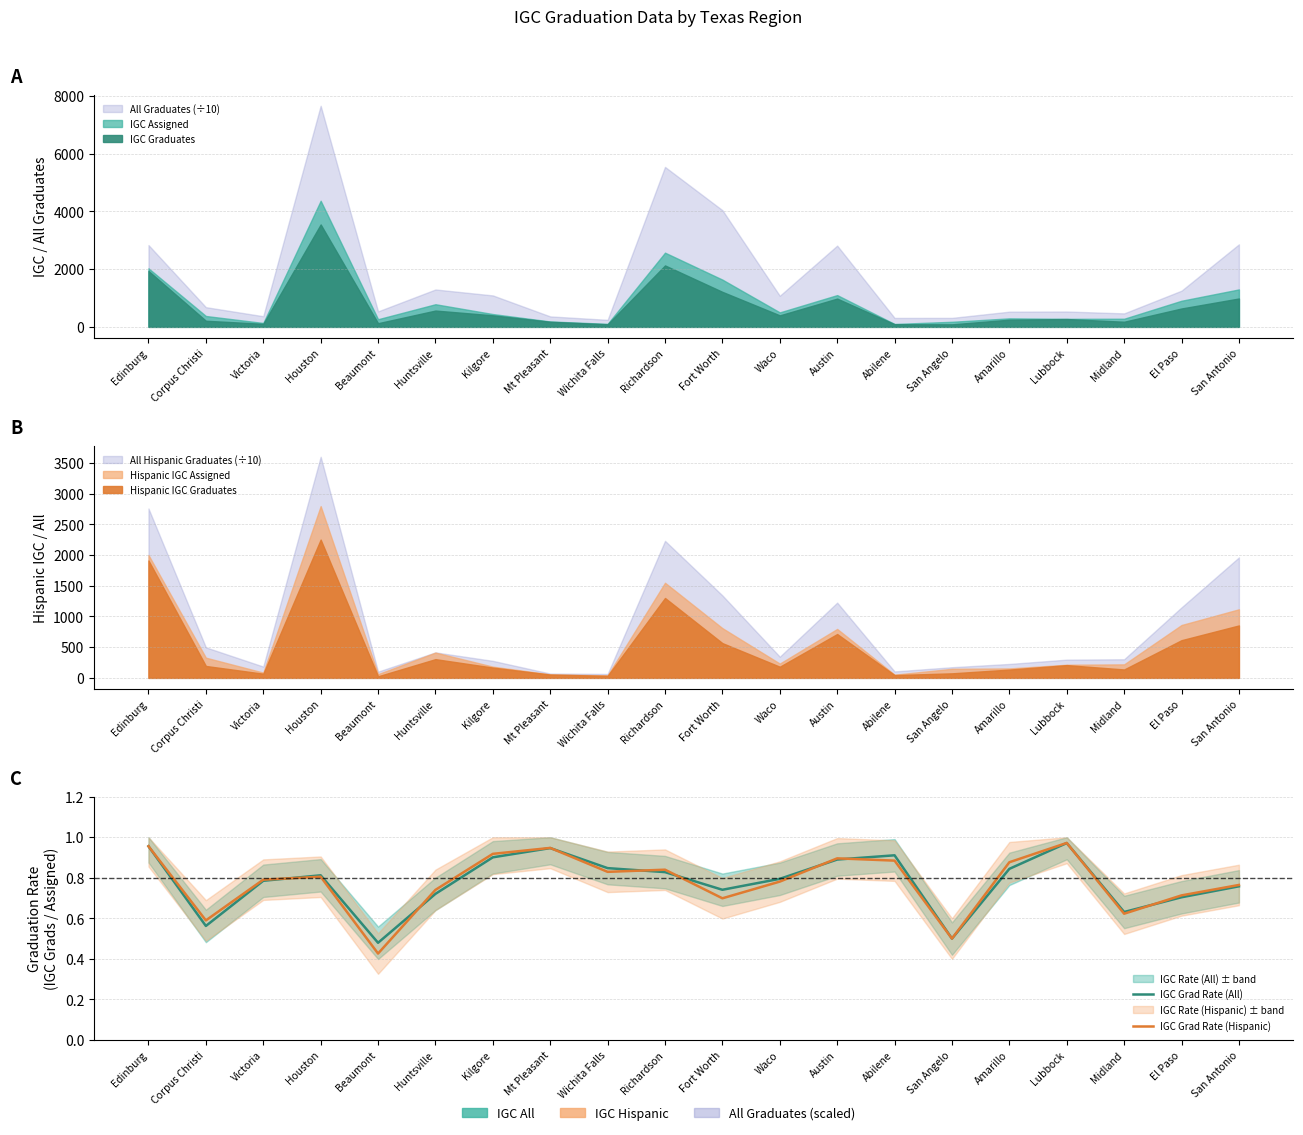

Where is the first local maximum for IGC Grad Rate (All)?

Houston